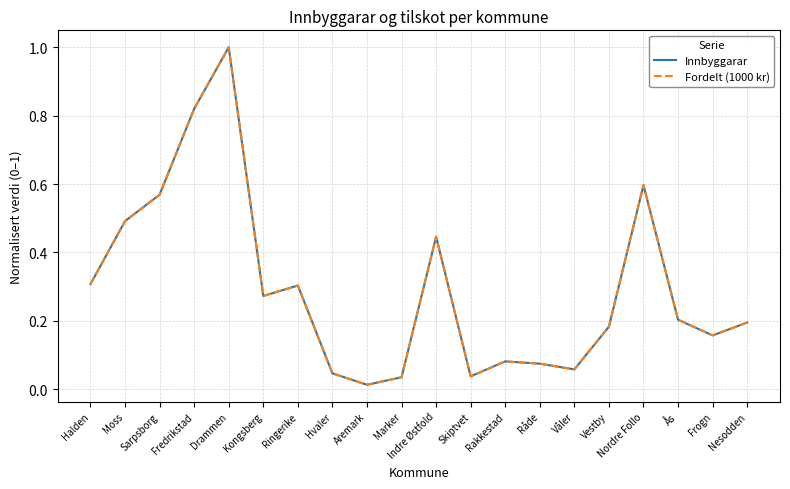

What position from the left is Hvaler?

8